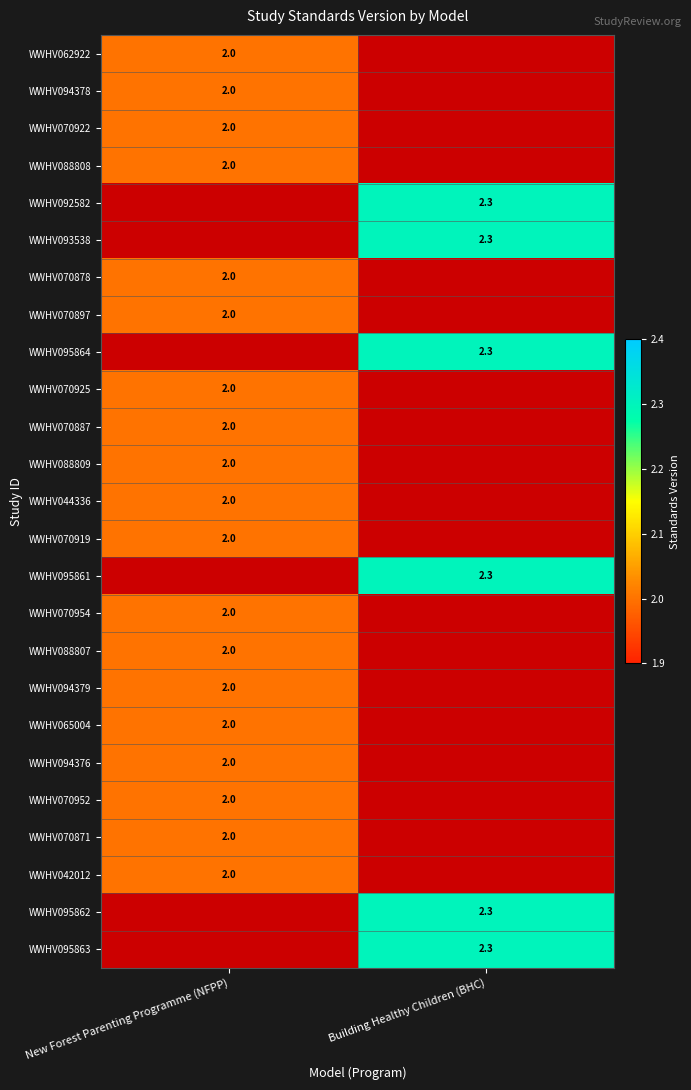

The WWHV062922 series shows 3.4 at New Forest Parenting Programme (NFPP). True or false?

False